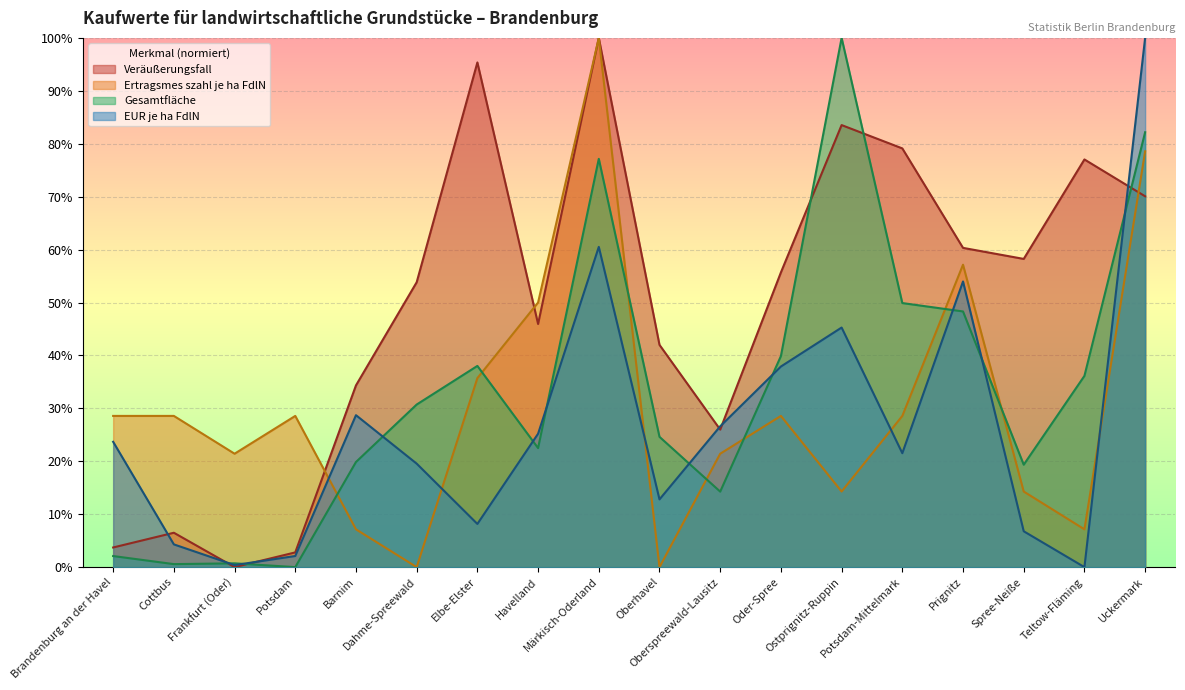

Is it true that Ertragsmes szahl je ha FdlN equals -35.7 at Dahme-Spreewald?

False